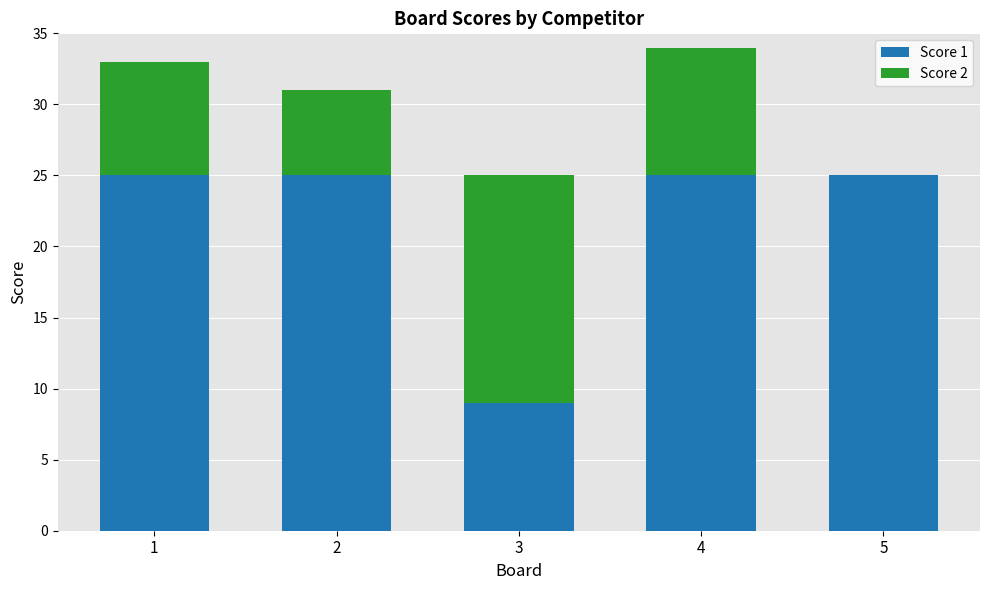

What is the highest value of the Score 1 series?

25